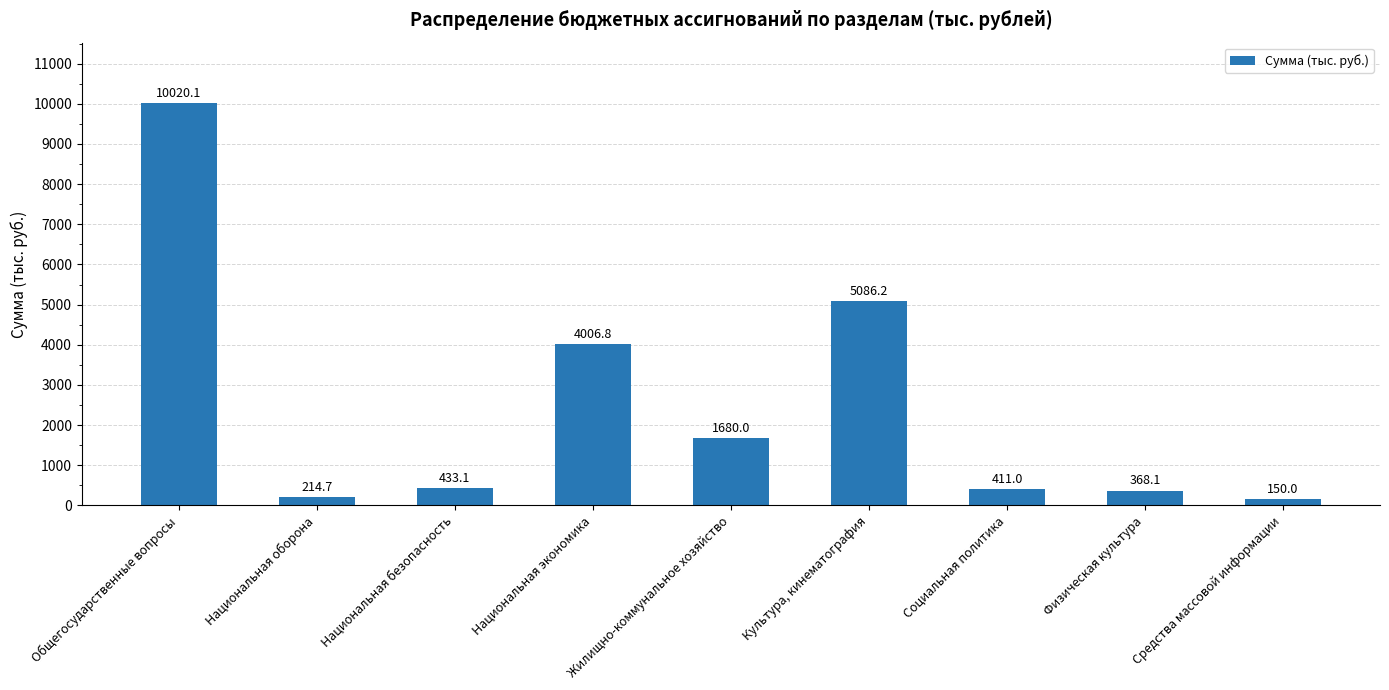

How many data points does each series have?

9